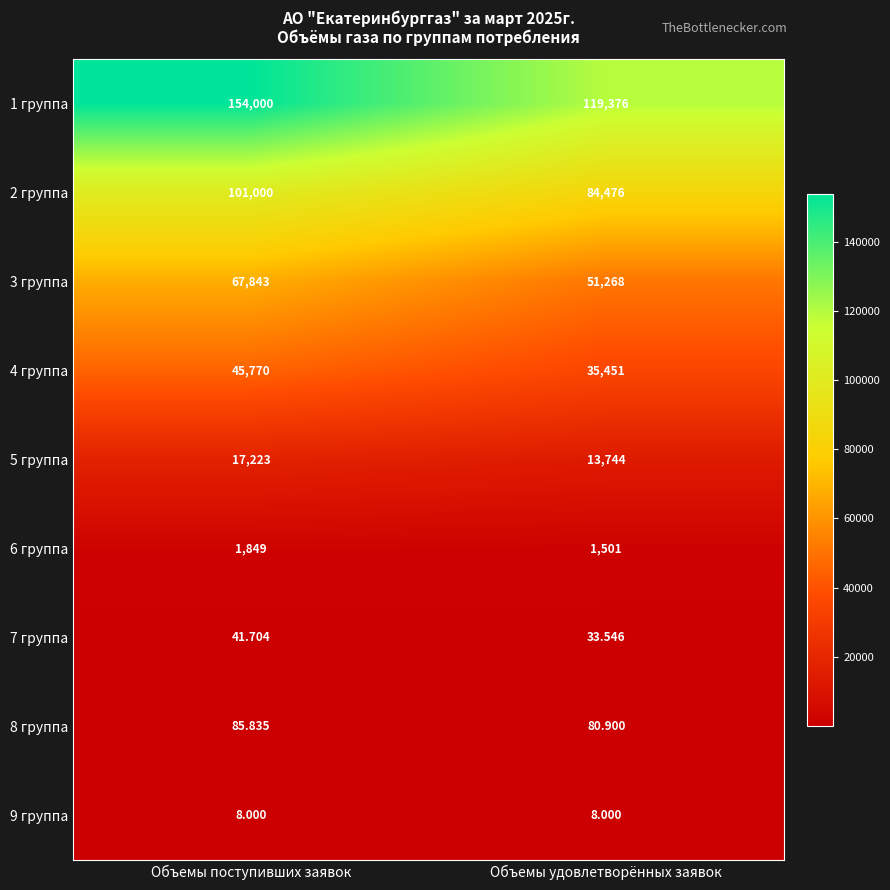

Is the value of 4 группа at Объемы удовлетворённых заявок greater than the value of 3 группа at Объемы поступивших заявок?

No